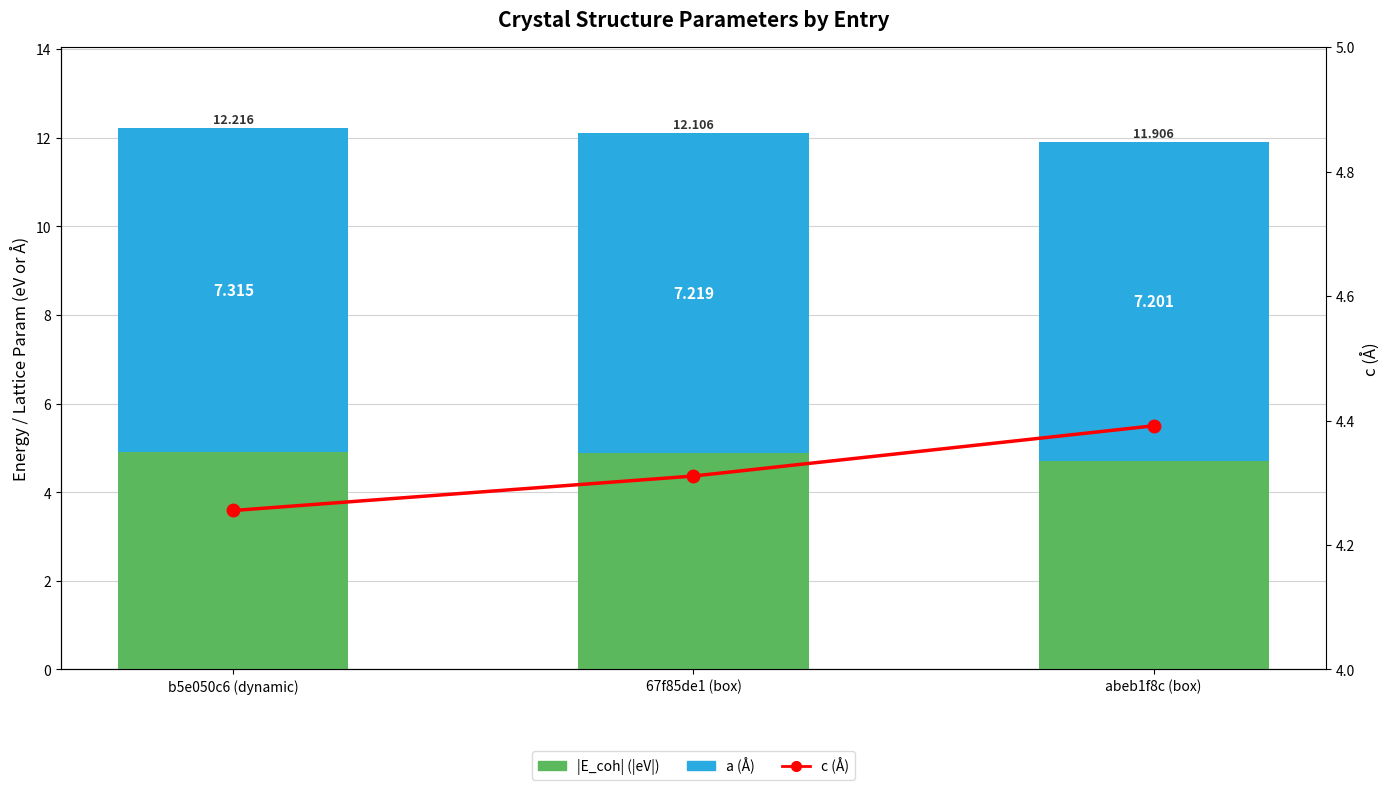

What is the sum of all a (Å) values?

21.7